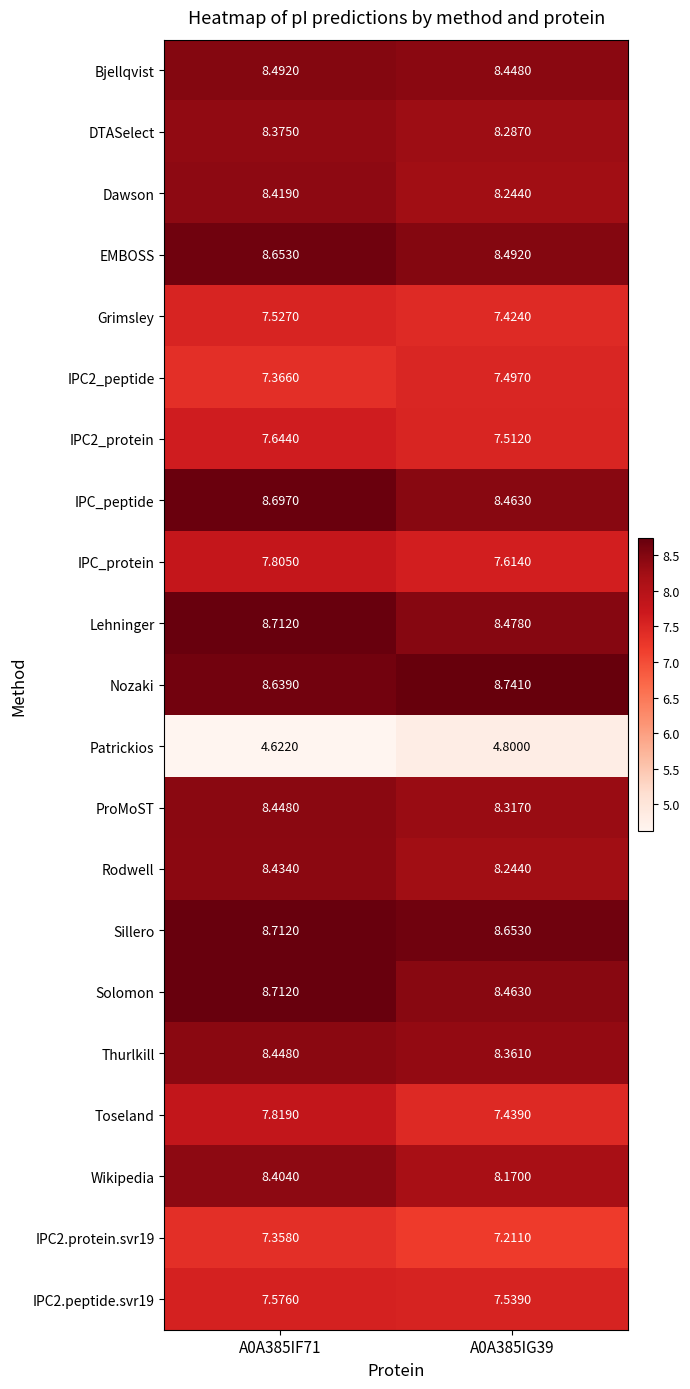

Which series has the largest total across all categories?

Nozaki